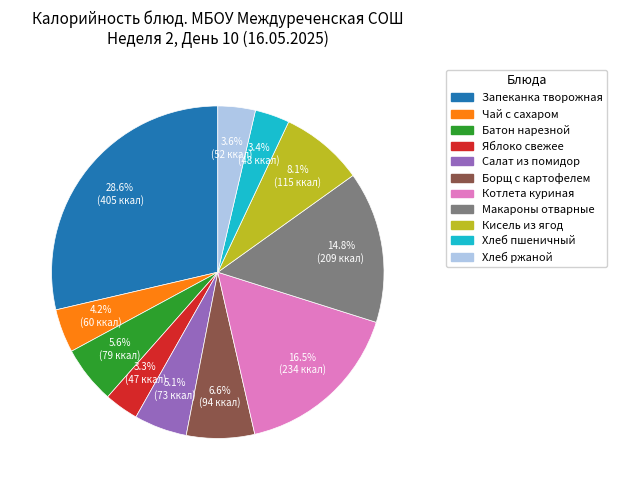

How many slices are in this pie chart?

11